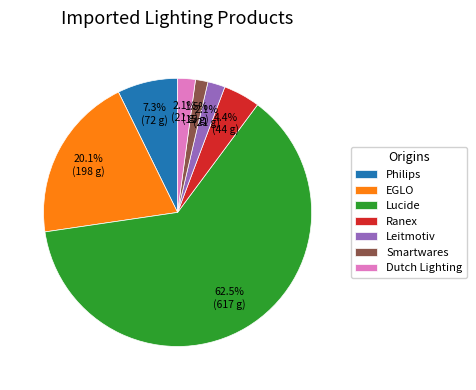

Does any single category account for the majority?

Yes